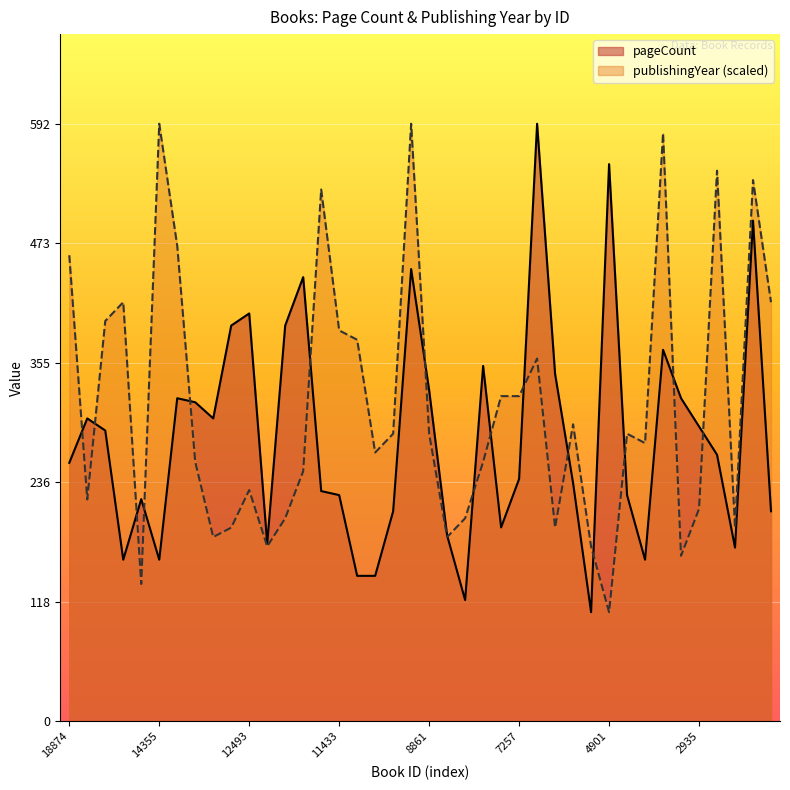

True or false: pageCount has more than 1 points higher than both neighbors.

True